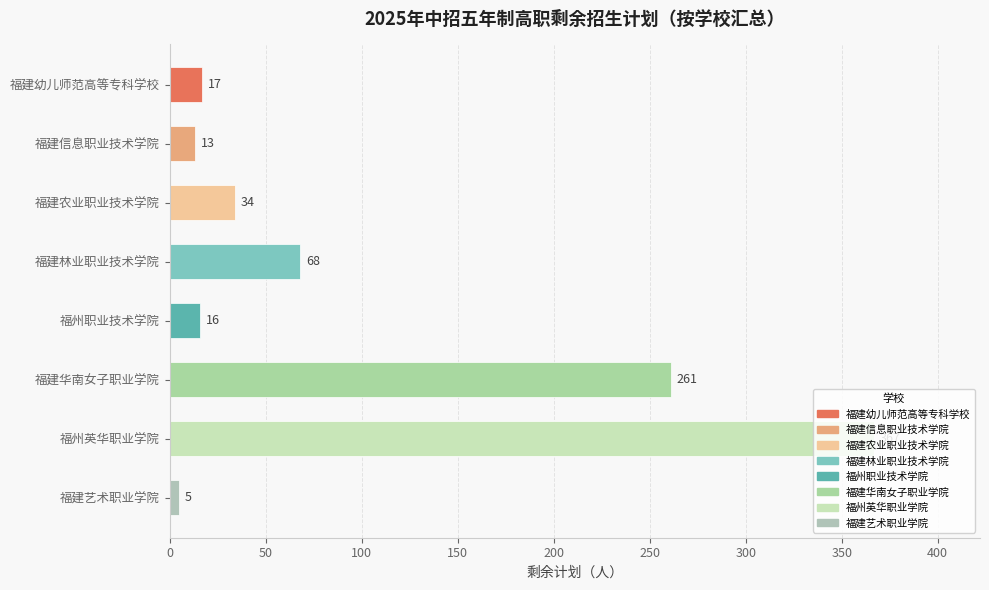

What is the label of the 1st bar from the top?

福建幼儿师范高等专科学校